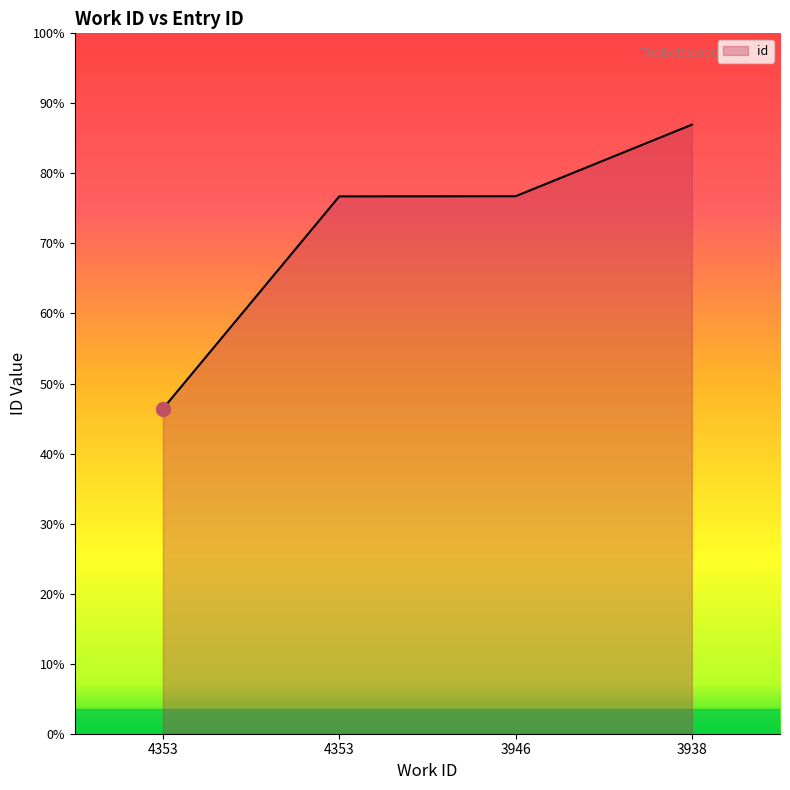

Does the chart have visible grid lines?

No